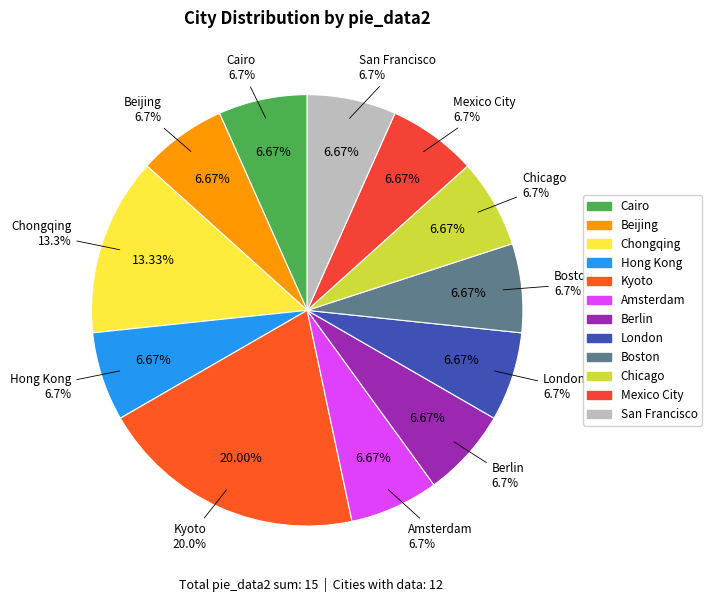

Is it true that Cairo is 7% of the pie?

True